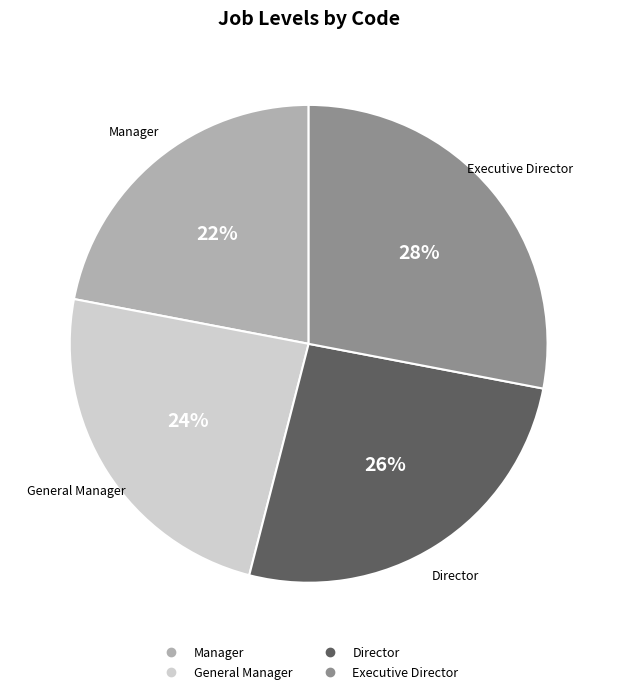

Is it true that Manager is 34% of the pie?

False